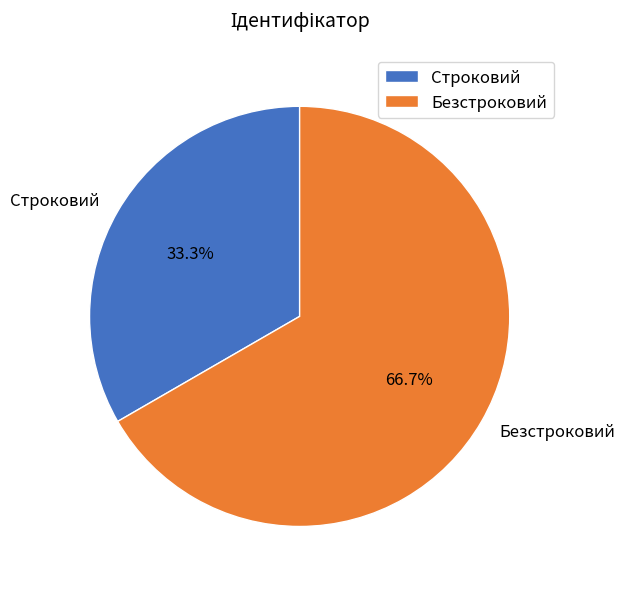

To the nearest percent, what is the average slice percentage?

50%